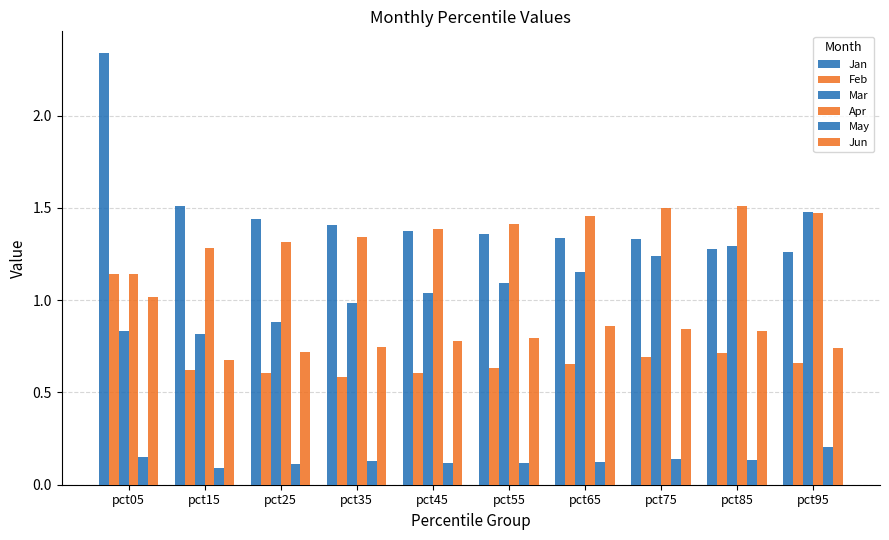

What is the value of the Apr bar at the 2nd from the left?

1.3